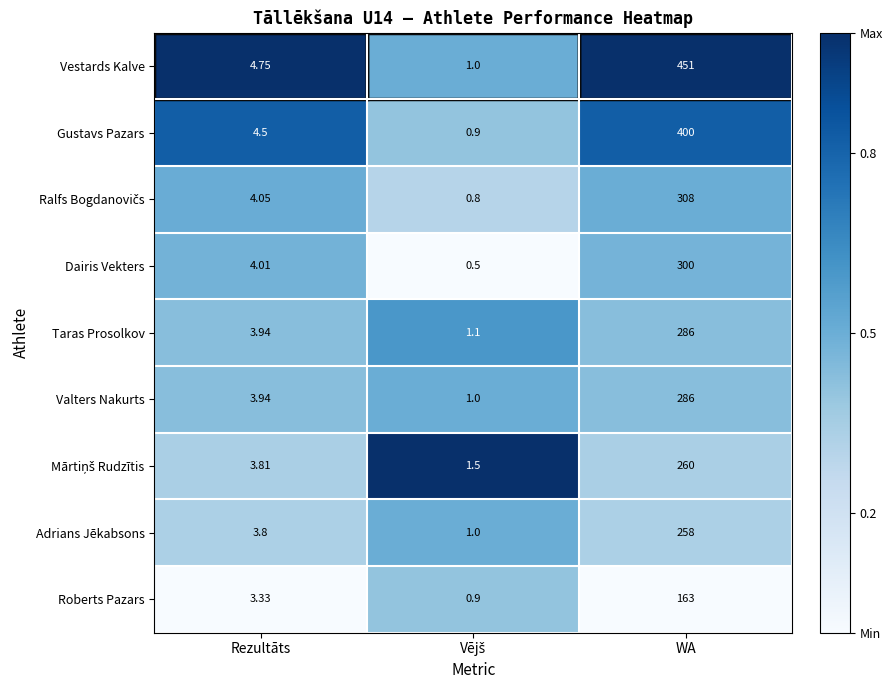

At which category is the sum across all series the highest?

WA